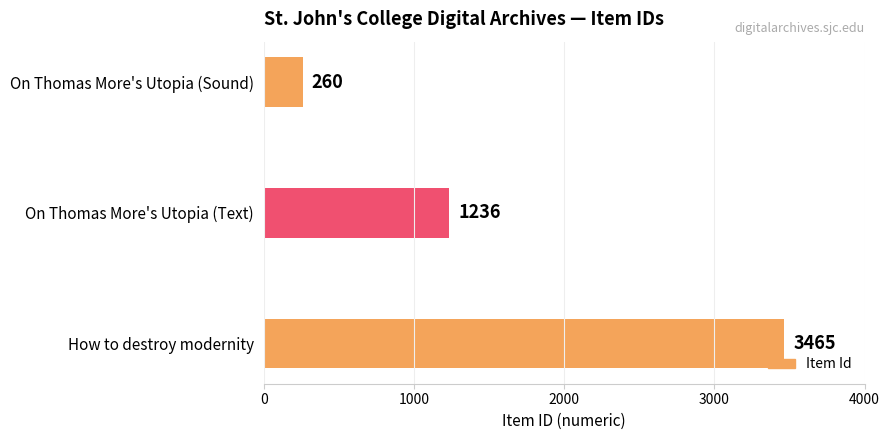

How many values are below 1236?

1